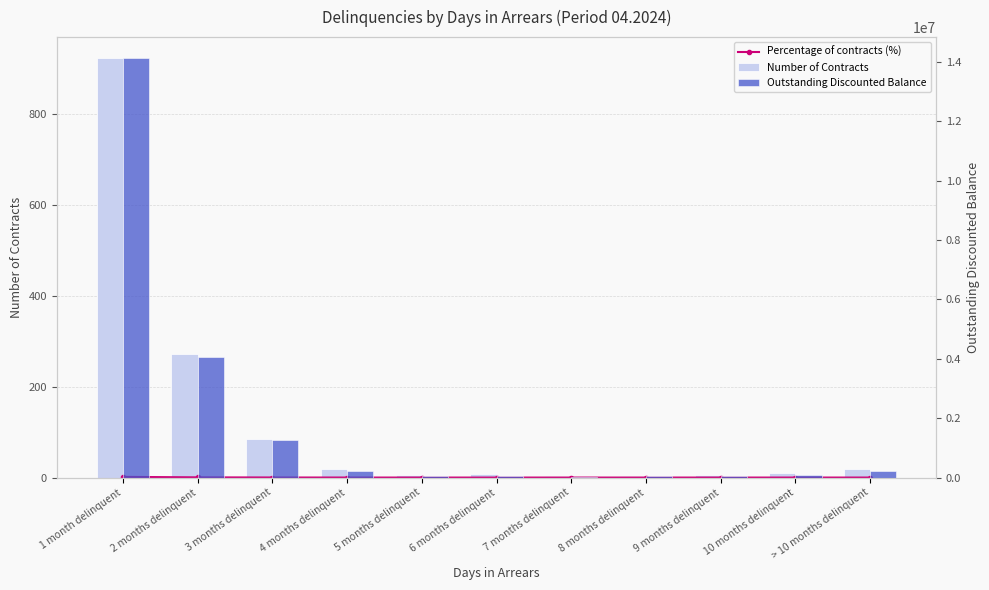

Are the bars grouped side by side (vs. stacked)?

Yes